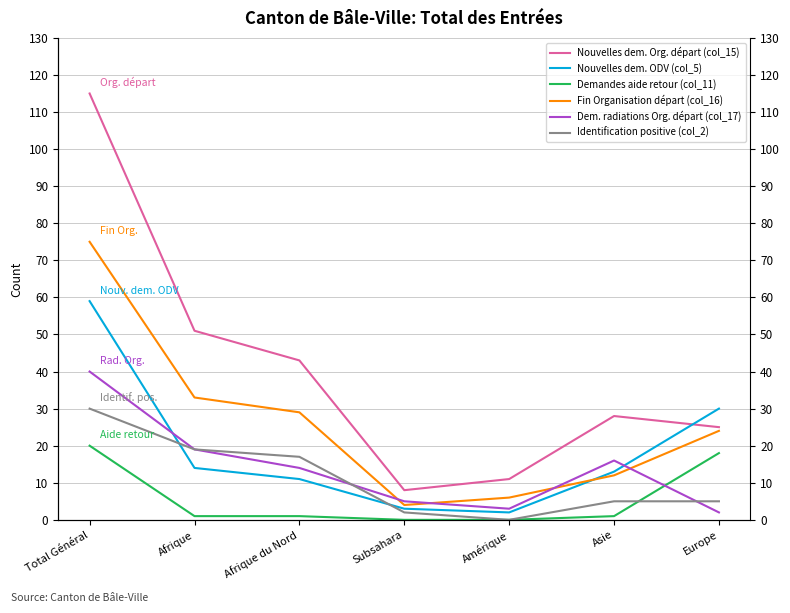

What is the difference between the highest and lowest values at Europe?

28